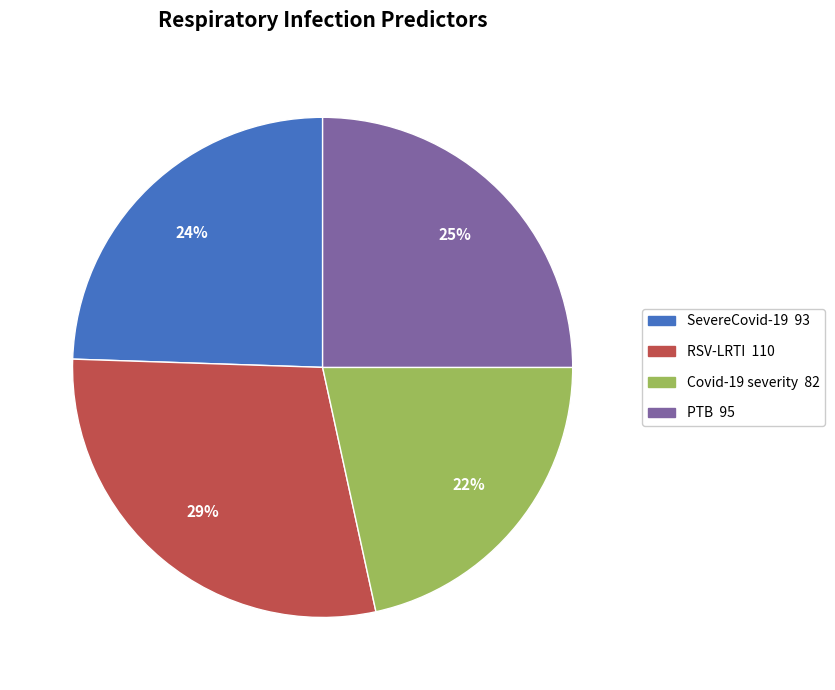

Count the number of slices in the pie.

4